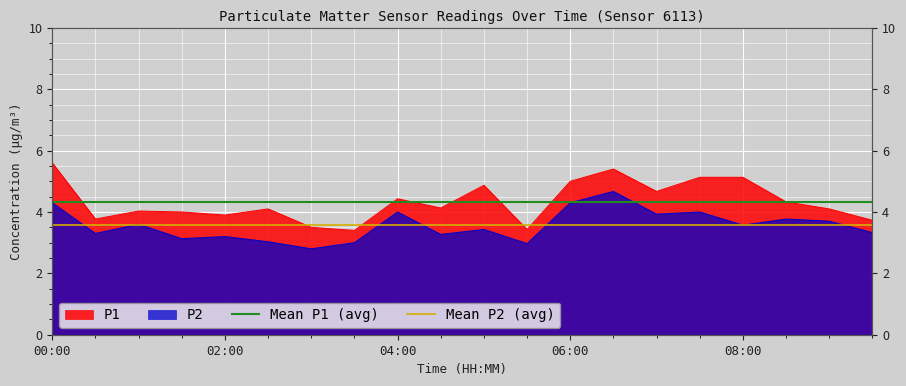

What is the sum of the Mean P1 (avg) values at 00:00 and 02:00?

8.7